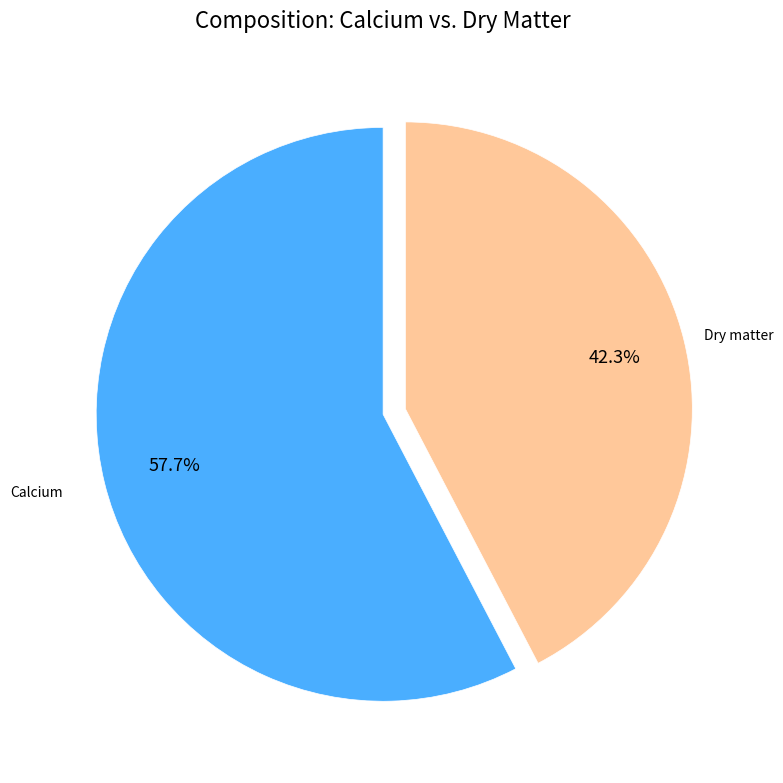

Is there any slice that represents more than half of the pie?

Yes